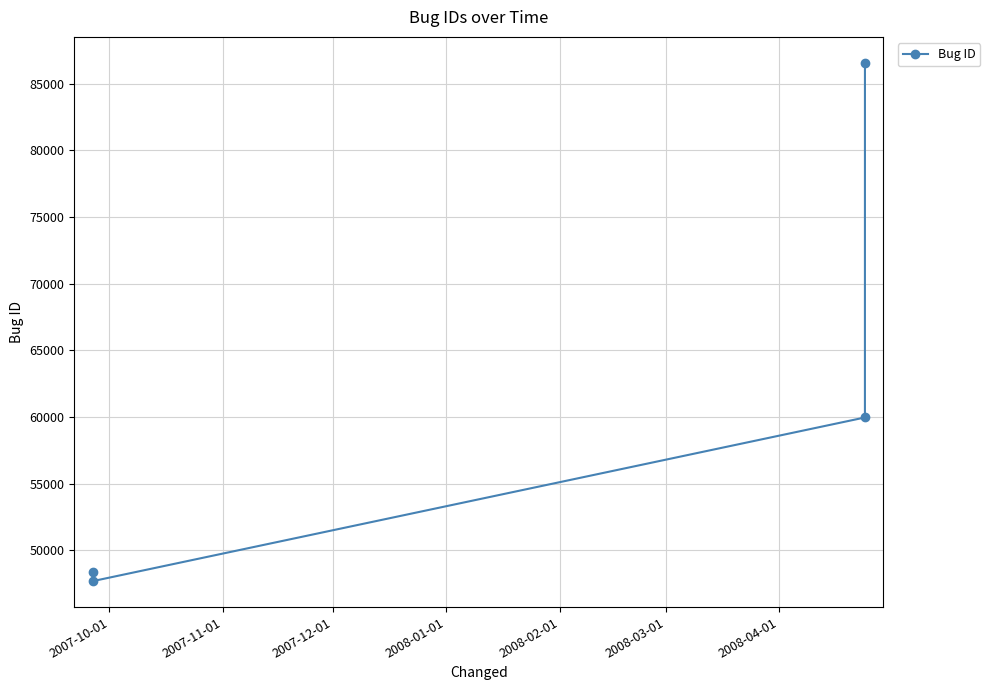

What is the sum of all values?

242572